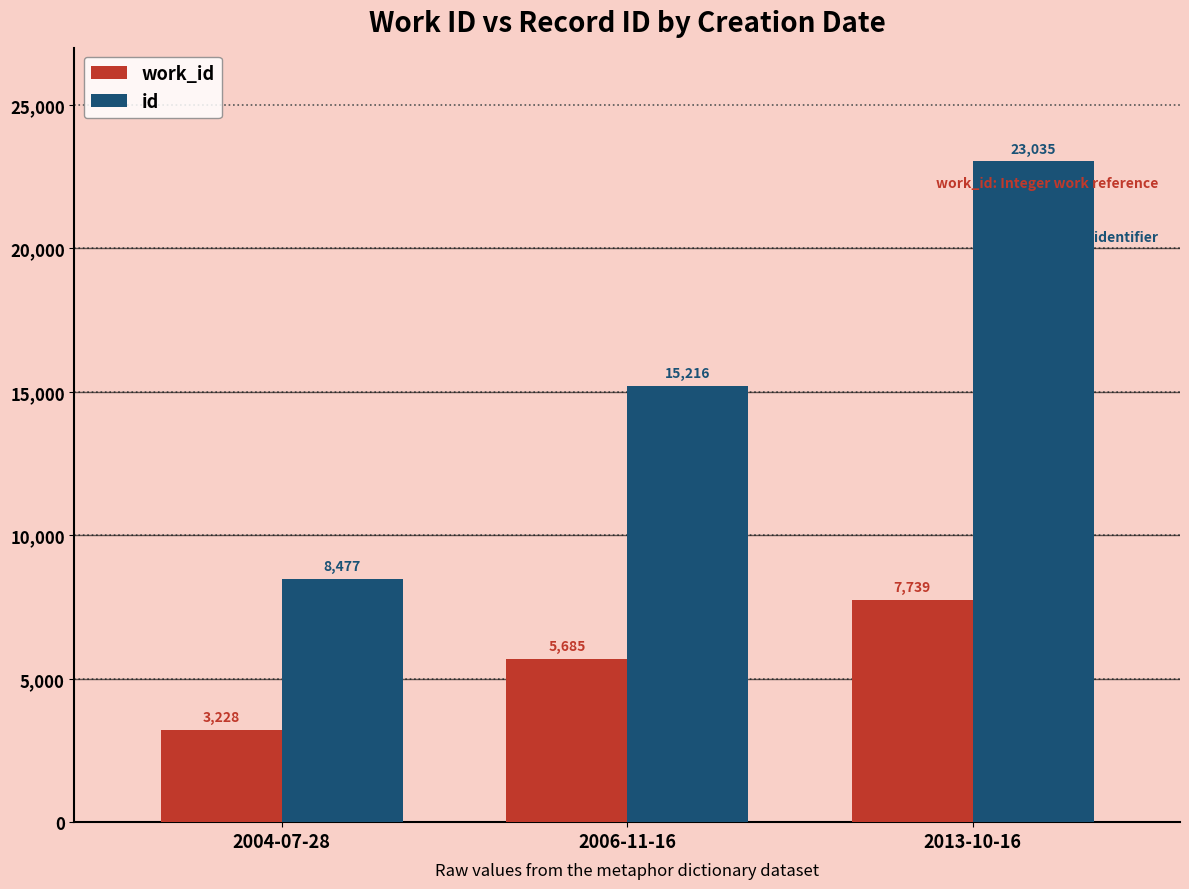

Read the work_id value at 2006-11-16.

5685